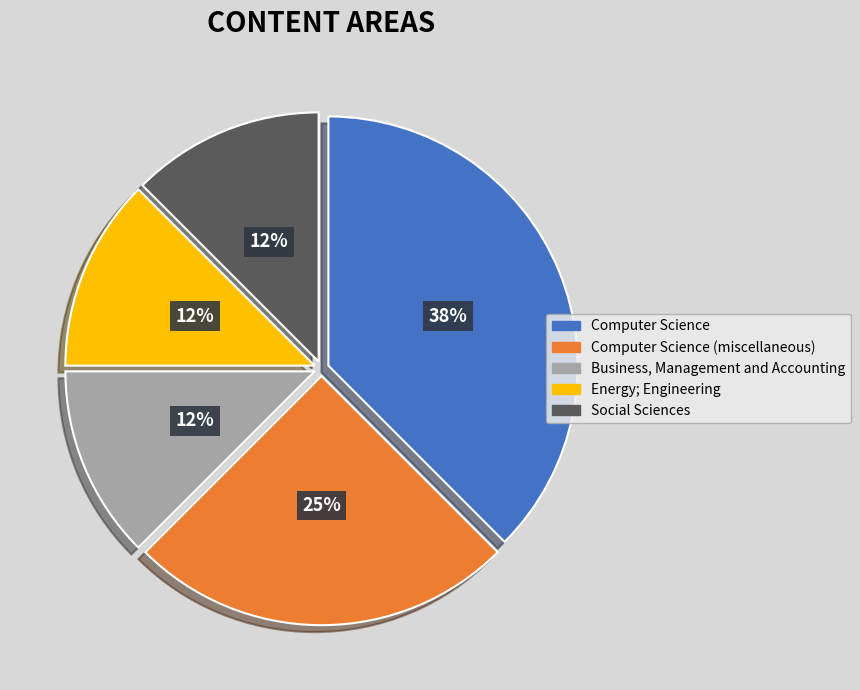

Does any single category account for the majority?

No